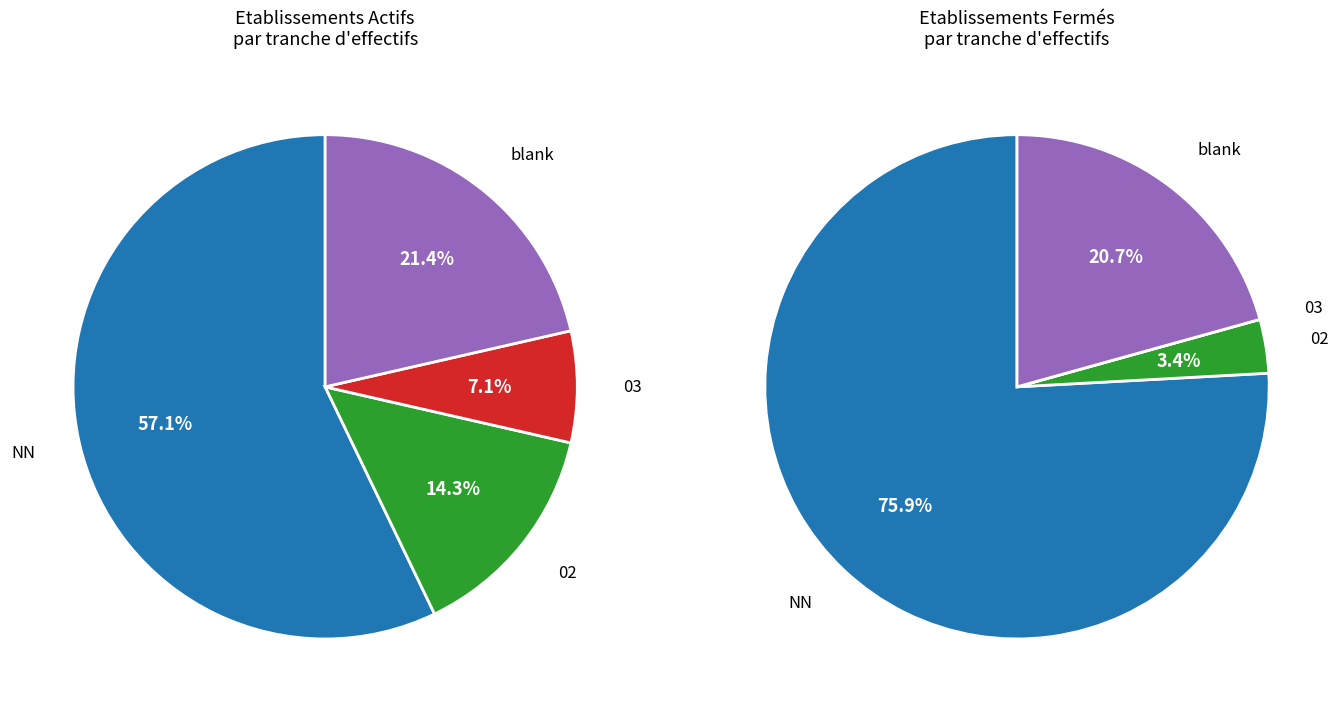

Is there any slice that represents more than half of the pie?

Yes